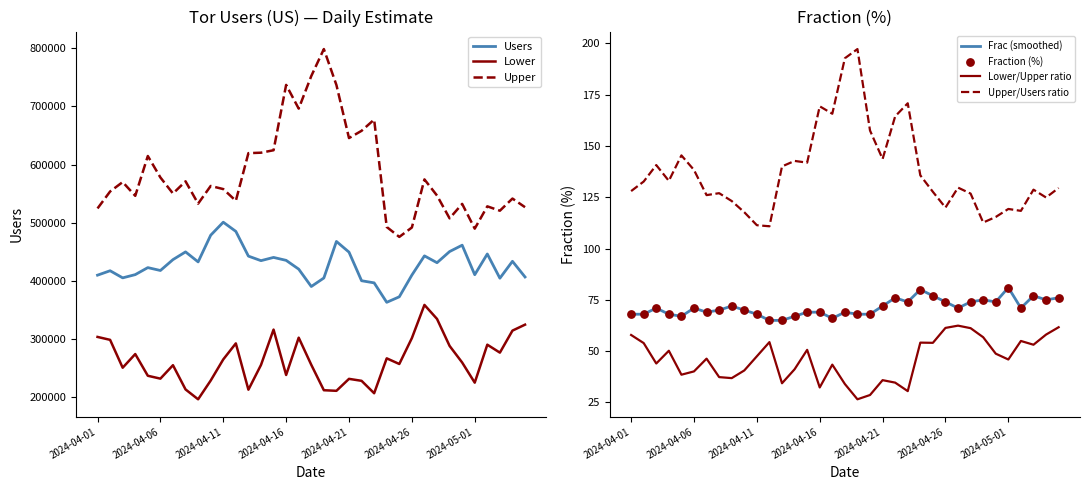

At which category is the sum across all series the highest?

2024-04-17